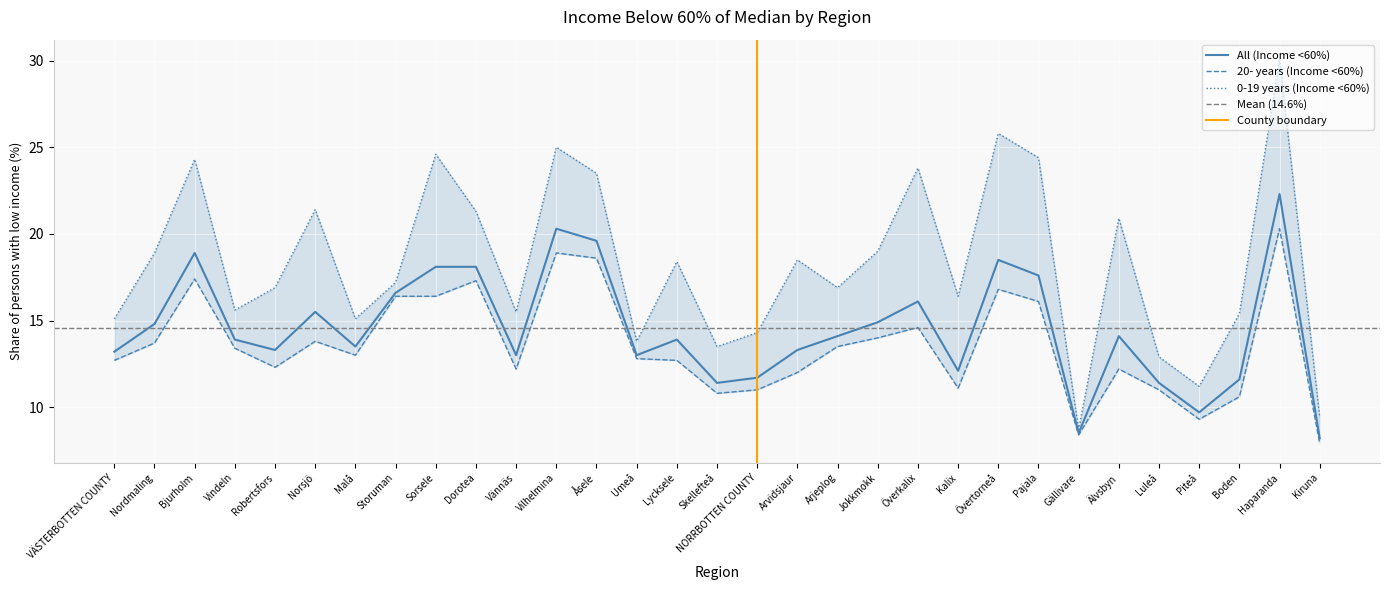

What is the difference between the highest and lowest values at Överkalix?

9.2